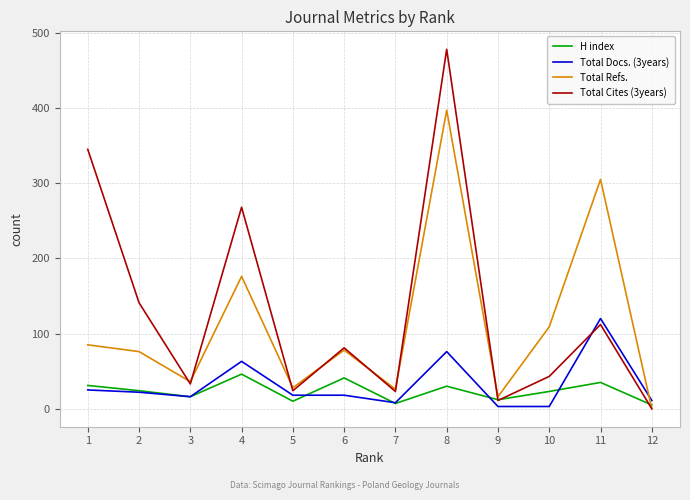

How many lines are shown in the chart?

4